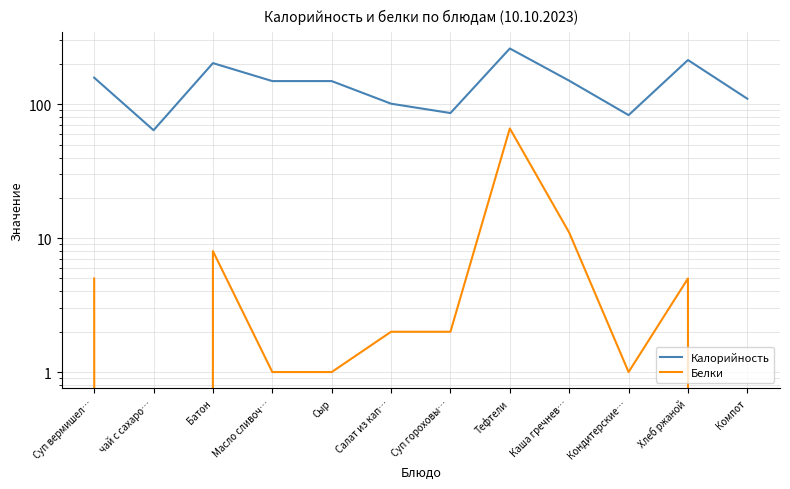

What is the maximum value shown in the chart?

261